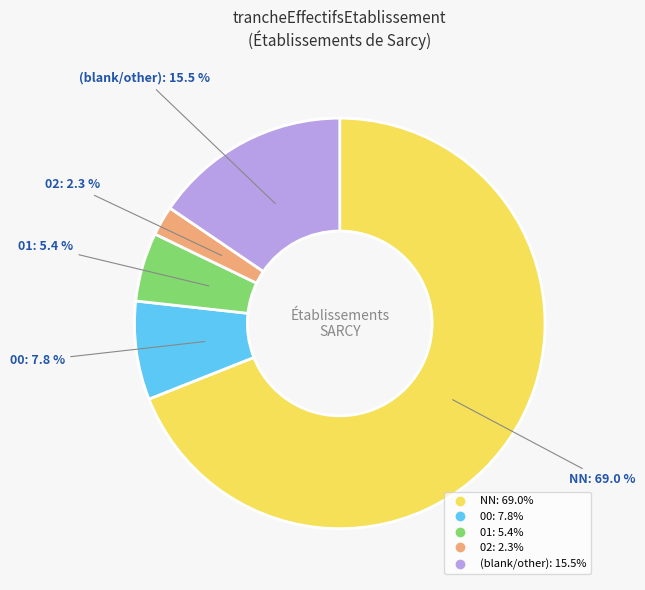

Is there a majority slice in this chart?

Yes